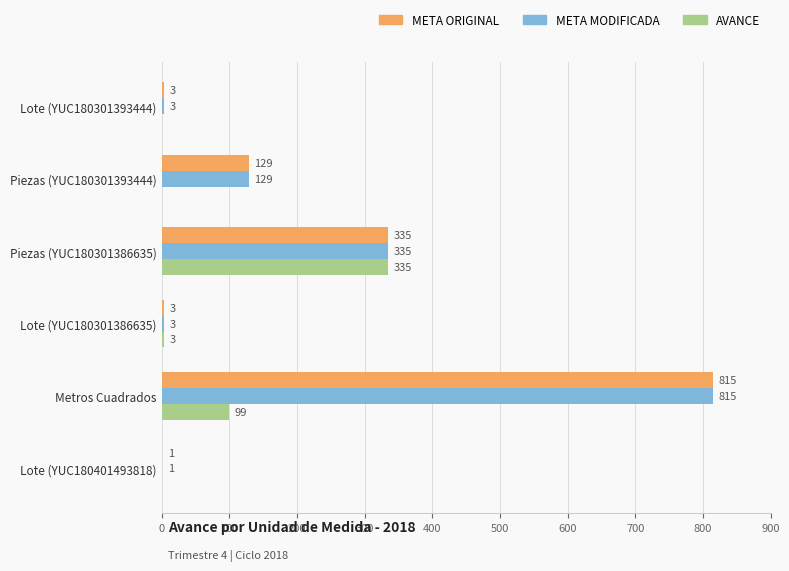

Between Lote (YUC180301393444) and Lote (YUC180301386635), which series saw the biggest shift?

AVANCE